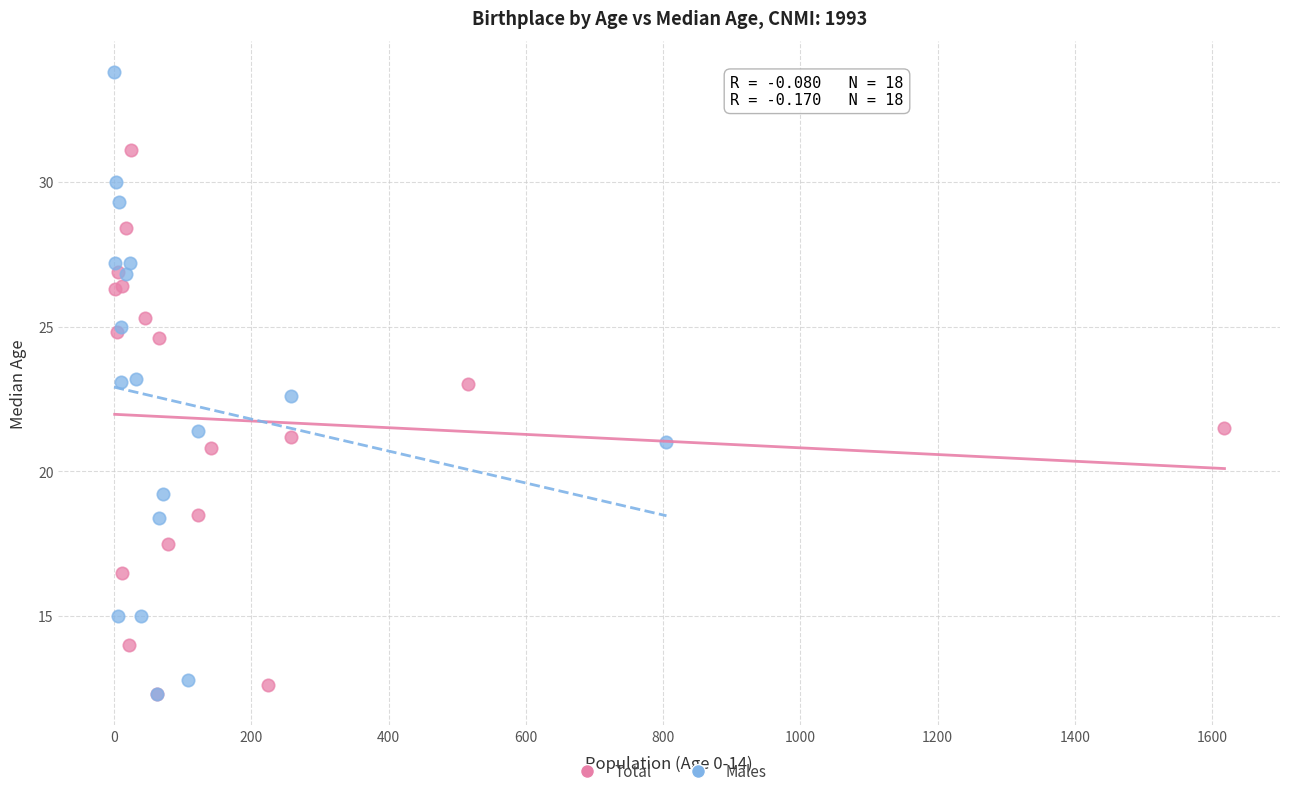

Which series reaches the maximum Y coordinate?

Males